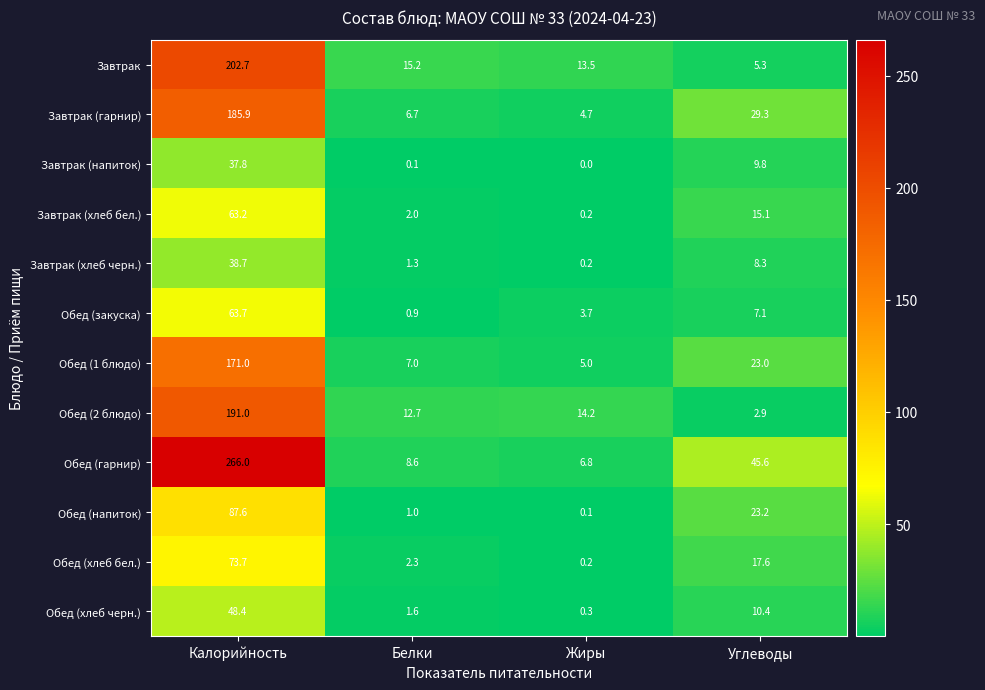

Between Калорийность and Углеводы, which series saw the biggest shift?

Обед (гарнир)